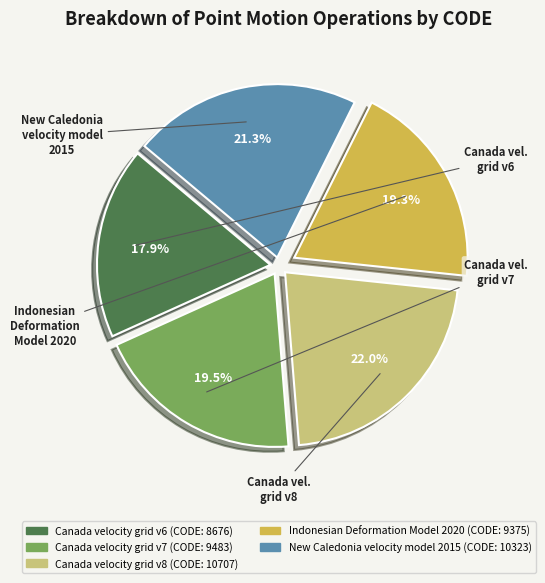

How many segments does this pie chart have?

5